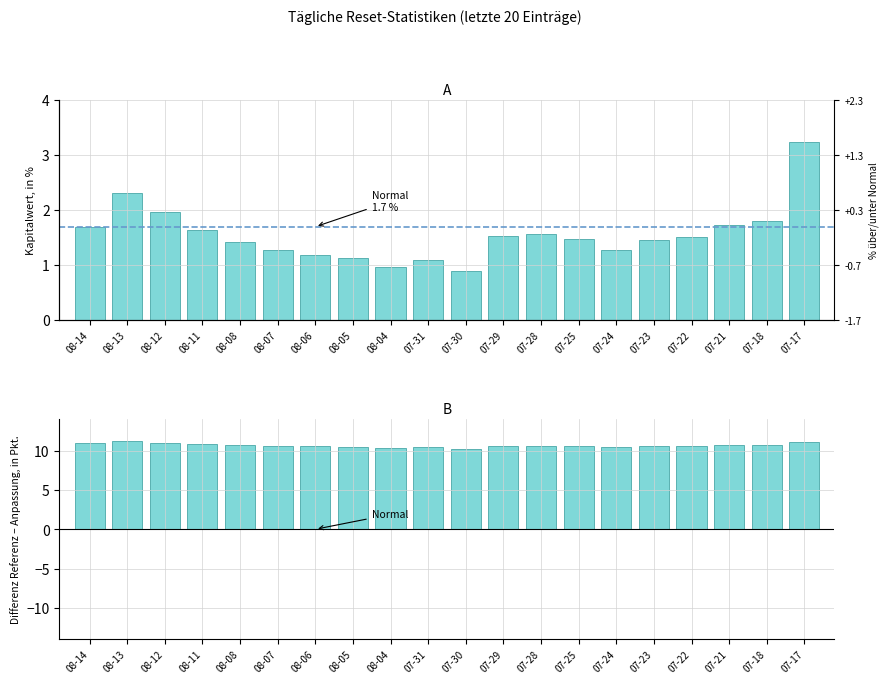

Is it true that Anpassungsschwelle equals 6.1 at 07-17?

False